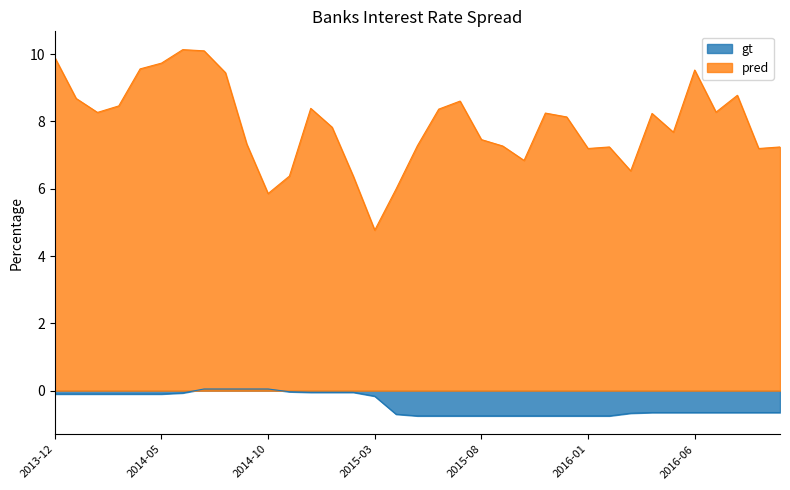

How many data points in gt are above 0?

4